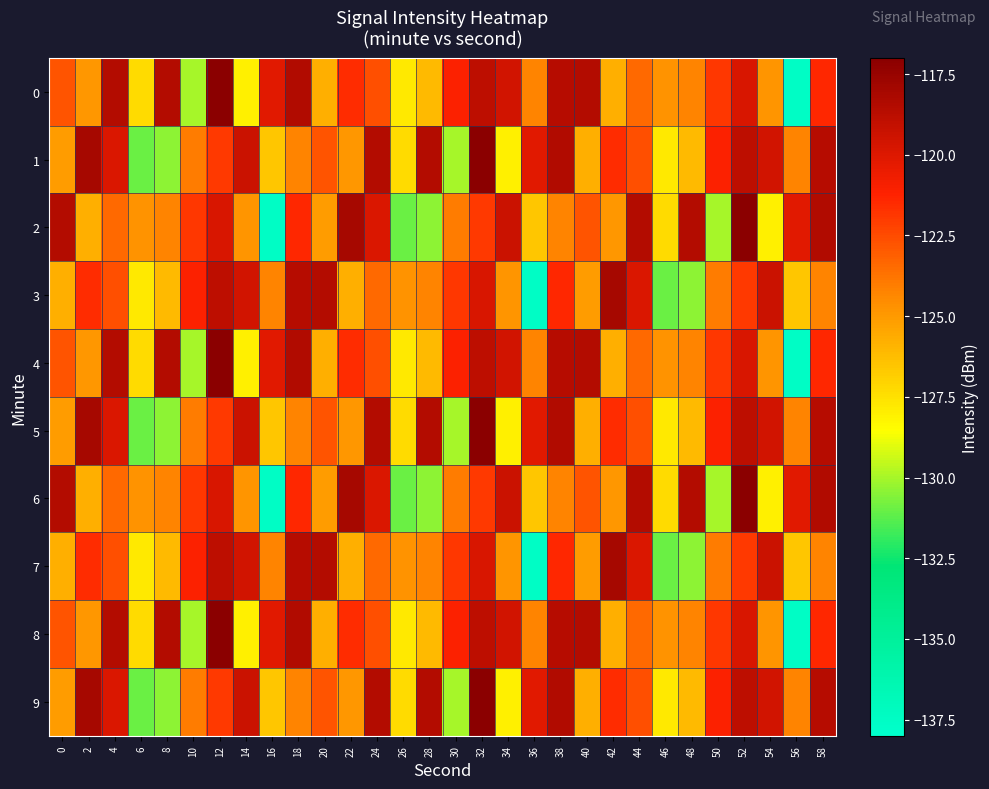

What is the smallest value displayed?

-137.6